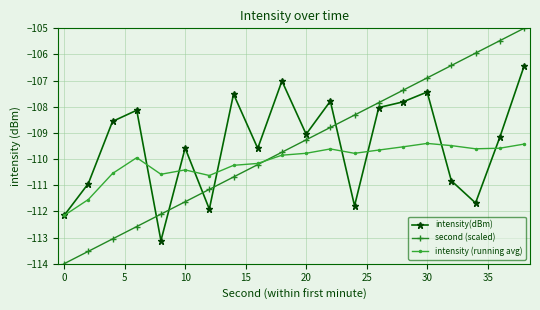

What is the greatest value displayed?

-105.0